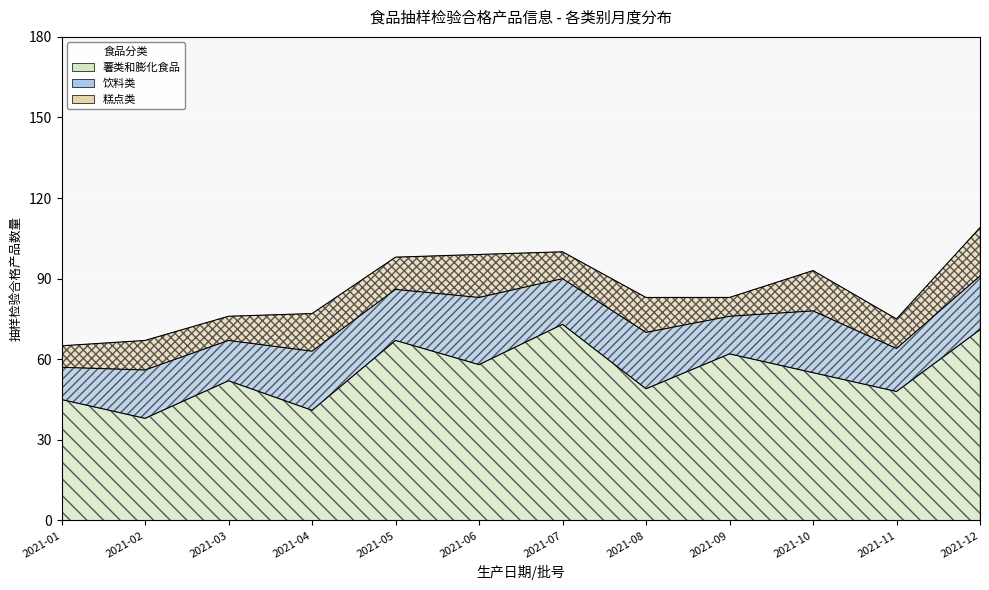

How many data points in 饮料类 are less than 19?

6